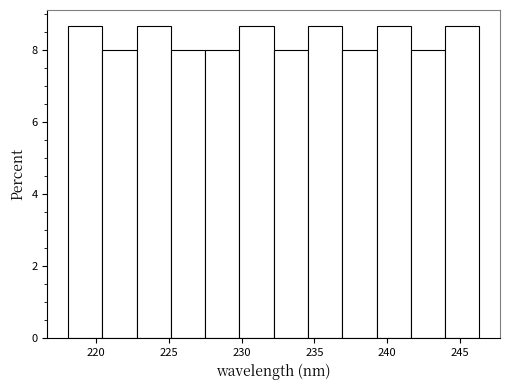

Reading left to right, transcribe this chart: for each bar, give the range it covers on the x-axis and its height. Neither the bar edges nor the heights are printed on the chart, so give them approximately, as read against the axes.

218.0 to 220.5: 8.6
220.5 to 223.0: 8.0
223.0 to 225.0: 8.6
225.0 to 227.5: 8.0
227.5 to 230.0: 8.0
230.0 to 232.0: 8.6
232.0 to 234.5: 8.0
234.5 to 237.0: 8.6
237.0 to 239.5: 8.0
239.5 to 241.5: 8.6
241.5 to 244.0: 8.0
244.0 to 246.5: 8.6